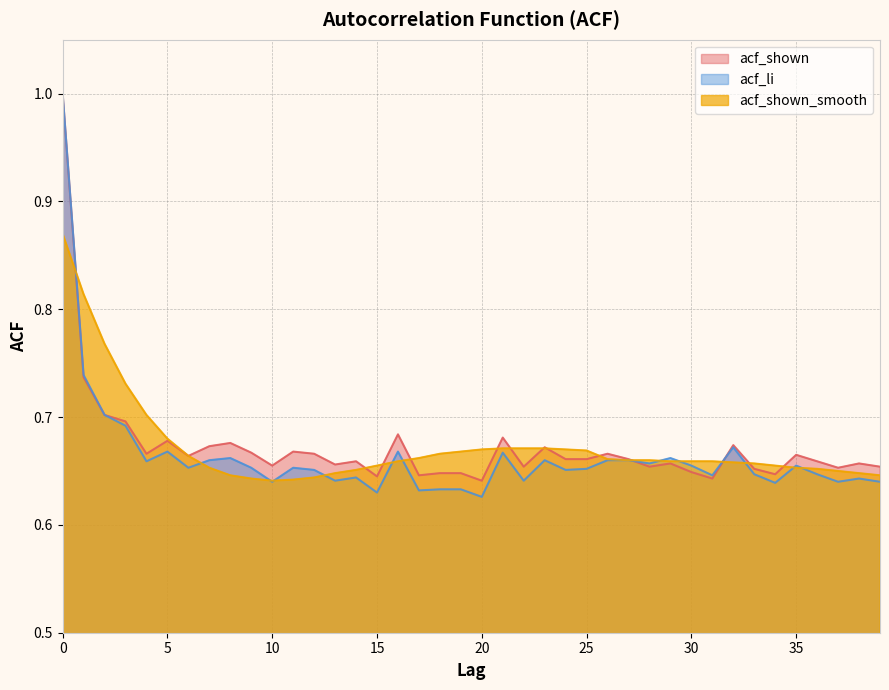

Which series changed the most between 0 and 13?

acf_li